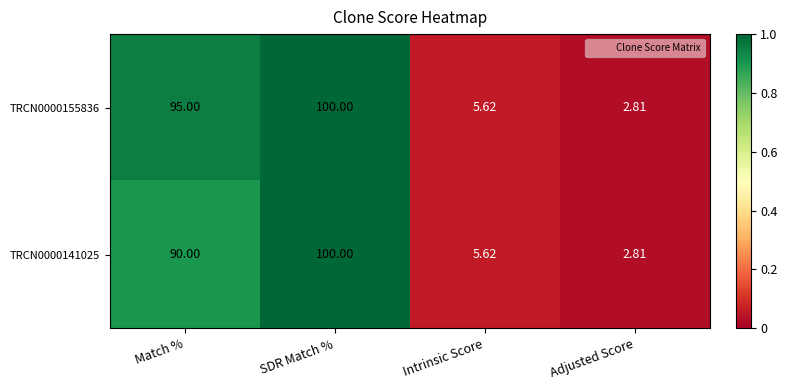

Is the value of TRCN0000141025 at Intrinsic Score greater than the value of TRCN0000155836 at Match %?

No